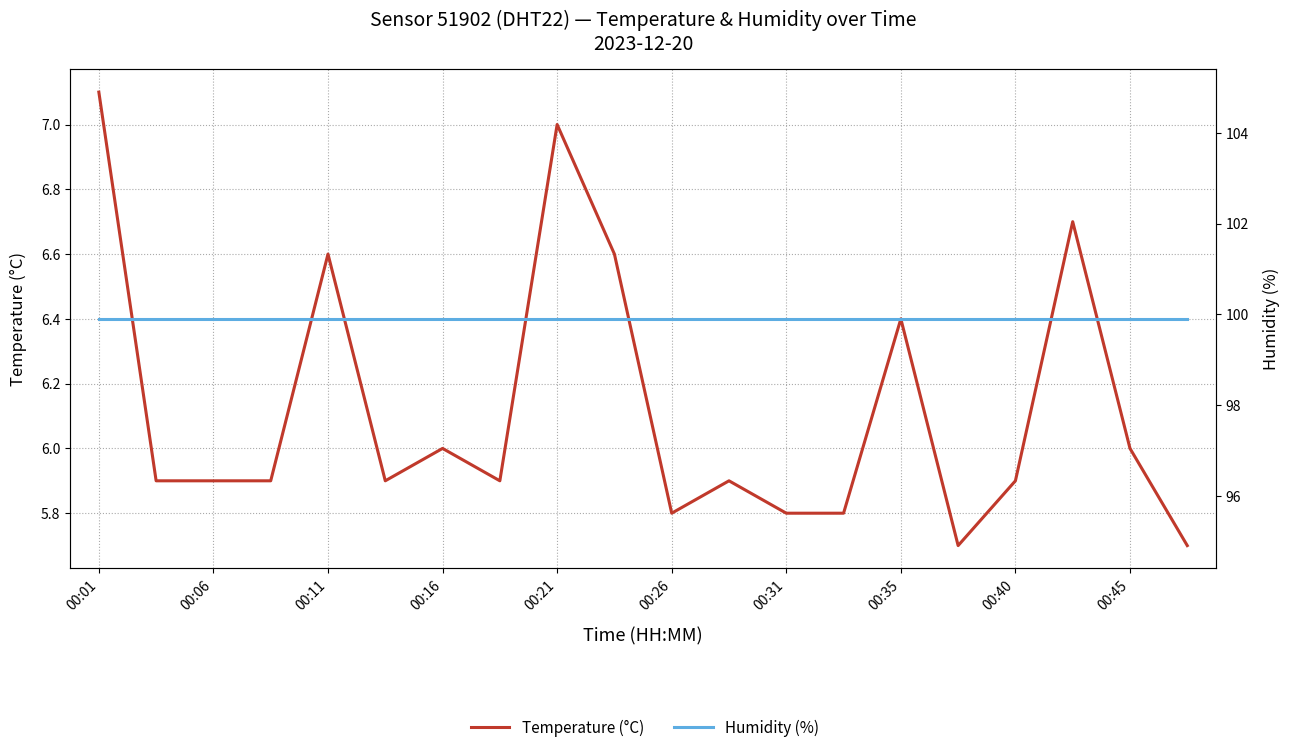

What is the average value of the Temperature (°C) series?

6.1